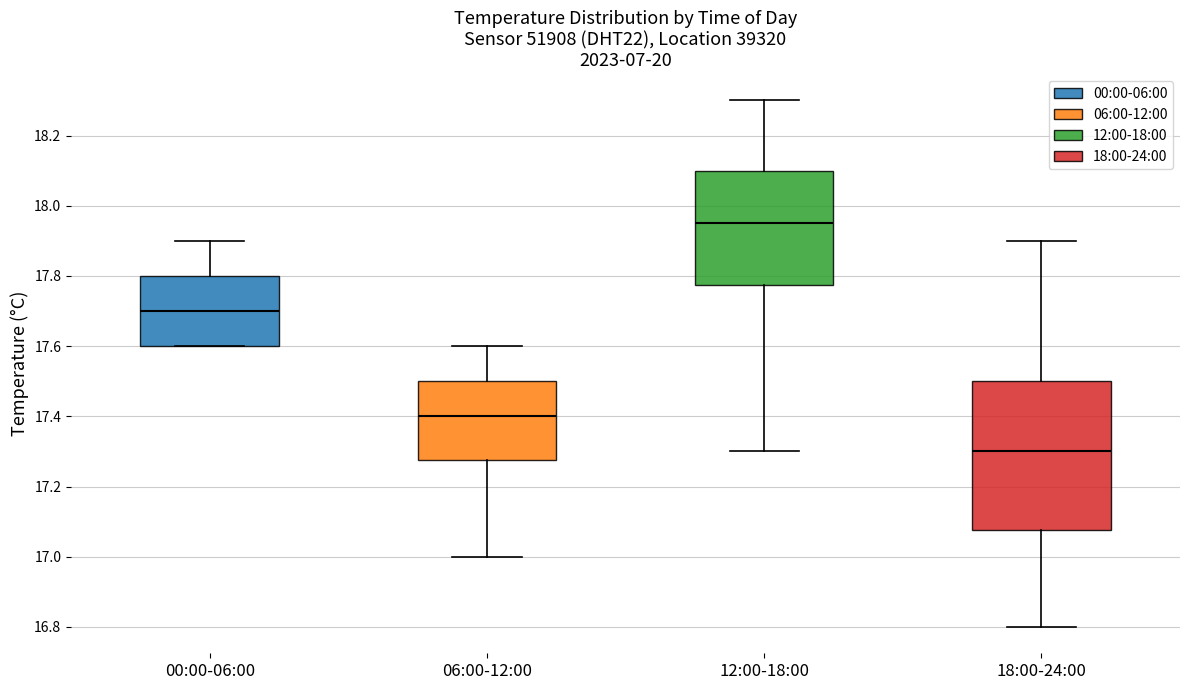

Which box has the highest median line?

12:00-18:00